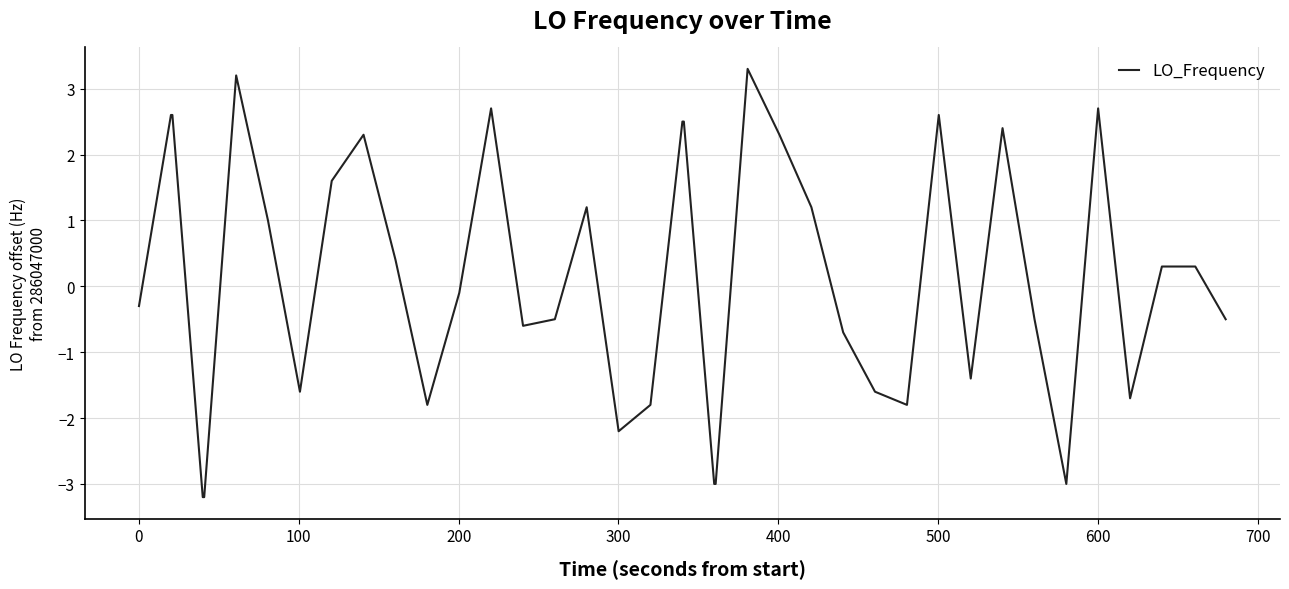

What is the difference between the maximum and minimum values?

6.5